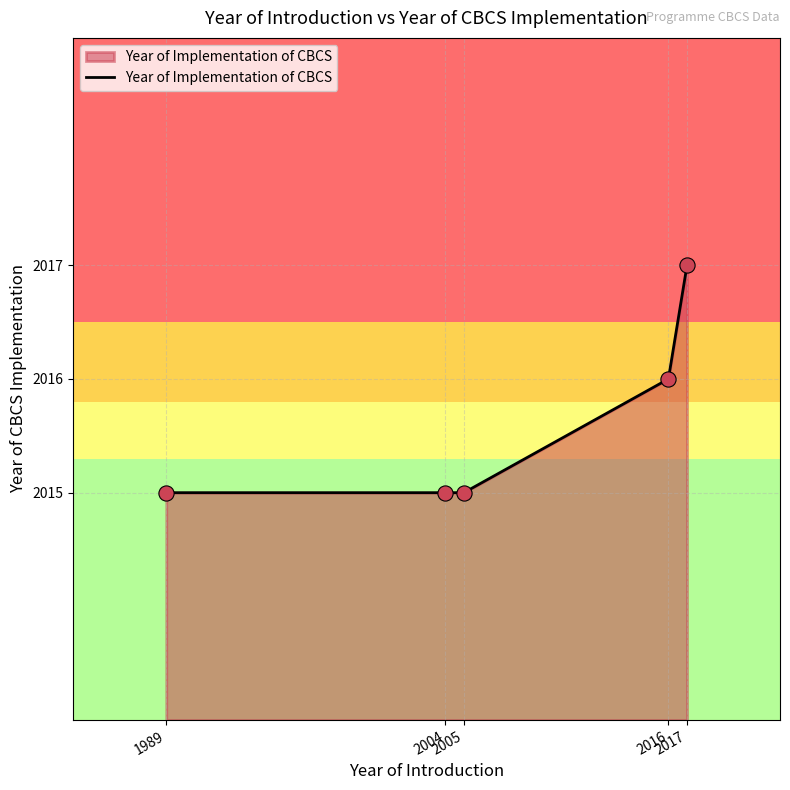

What is the ratio of the value at 2017 to the value at 2005?

1.0